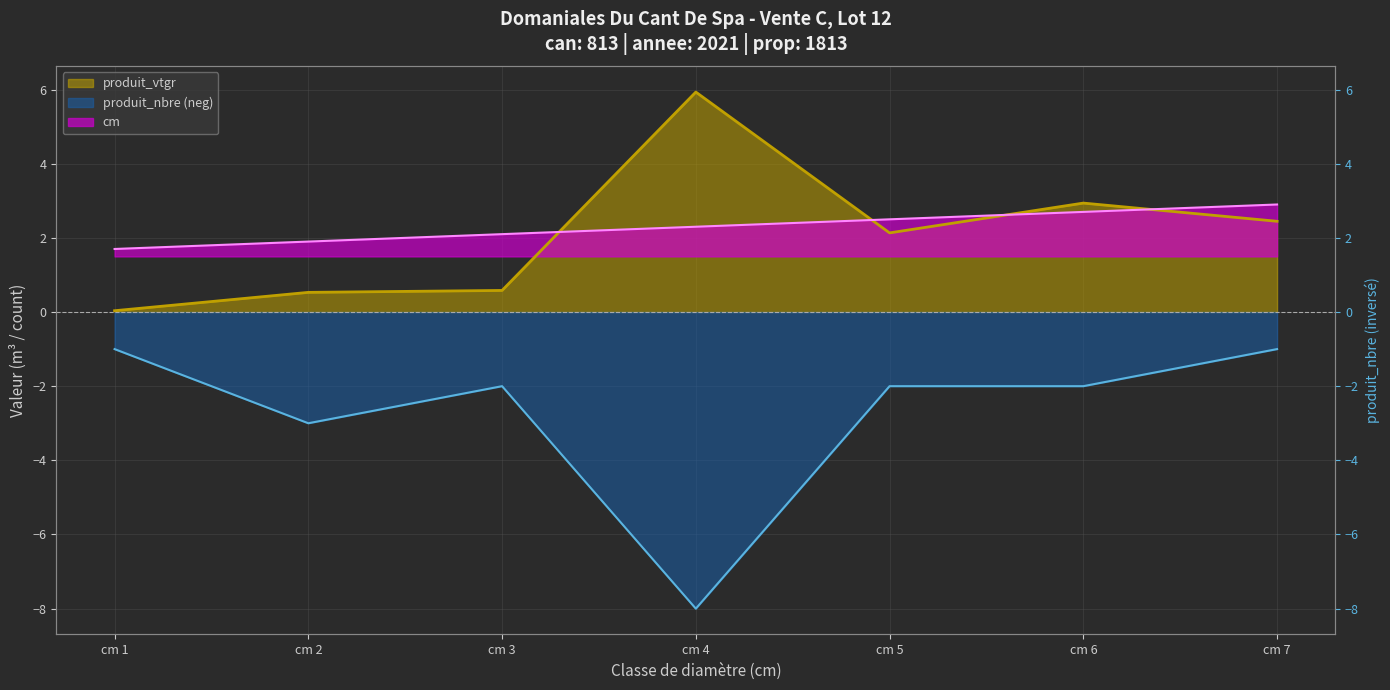

True or false: produit_nbre has more than 1 interior local peaks.

False